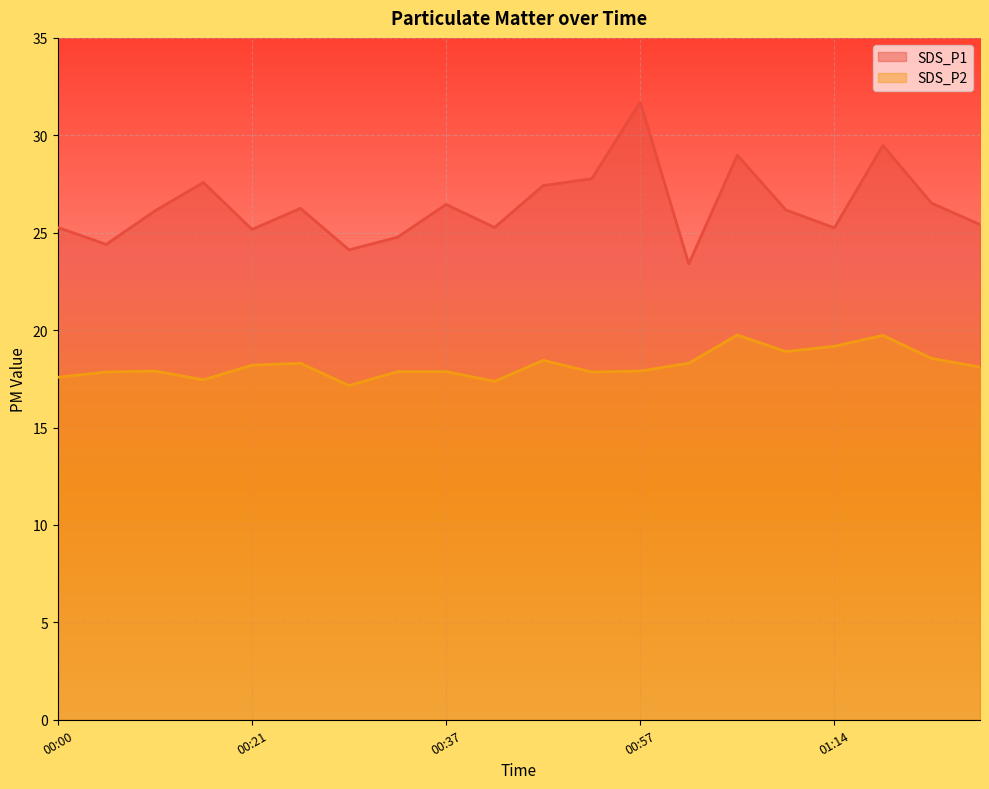

Does the chart display data point markers on the line(s)?

No